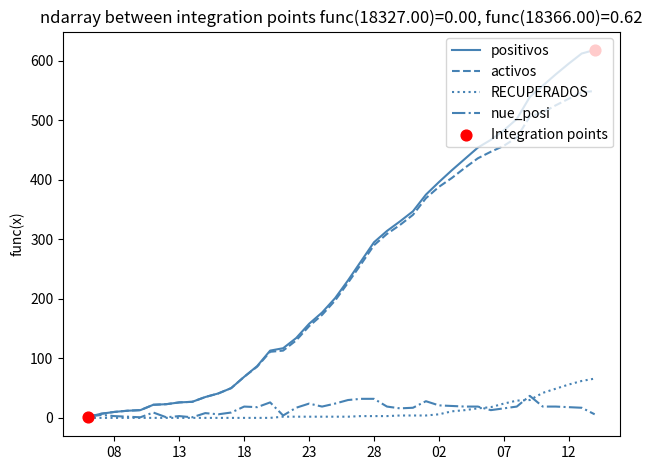

What is the maximum value for nue_posi?

37